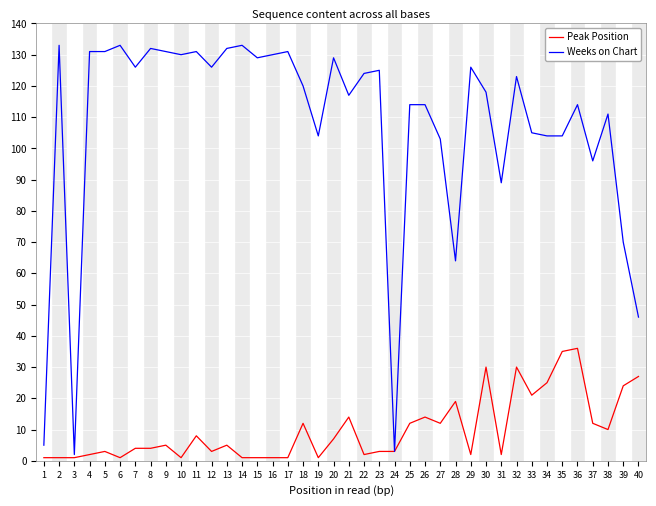

List the series in order of their overall mean, lowest first.

Peak Position, Weeks on Chart